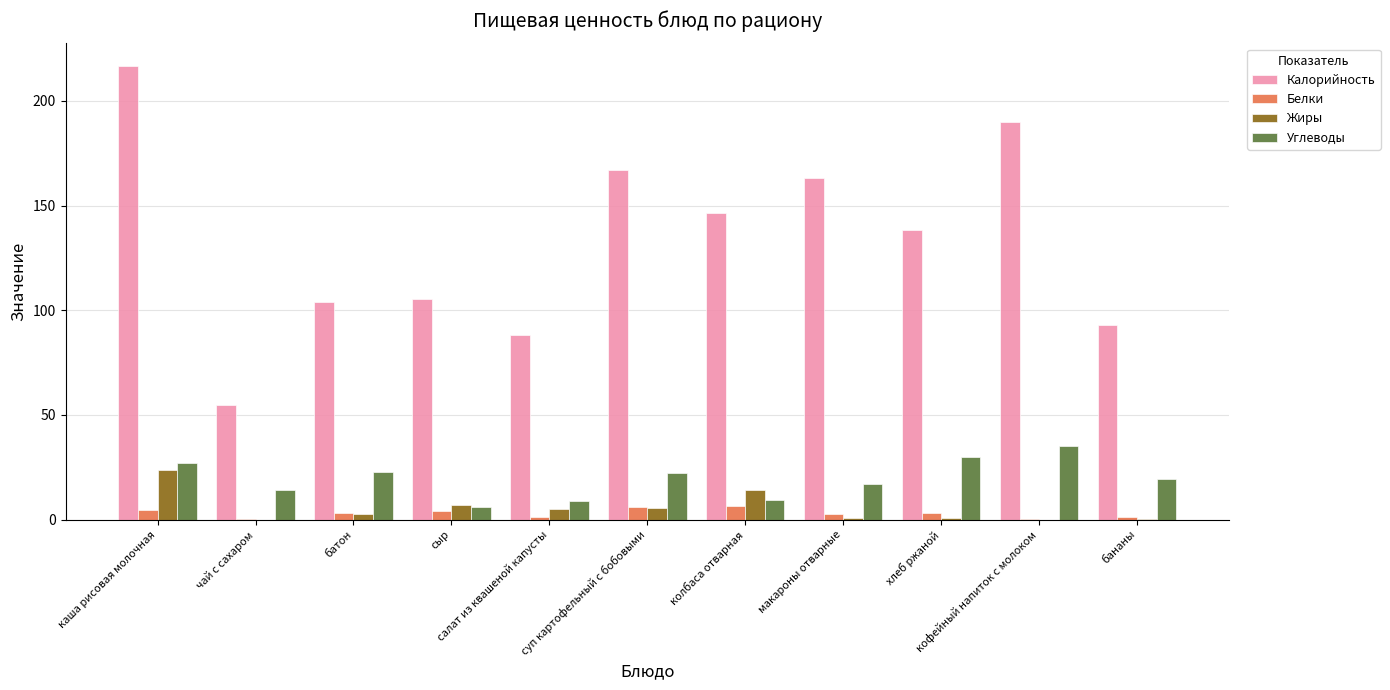

Are the bars grouped side by side (vs. stacked)?

Yes